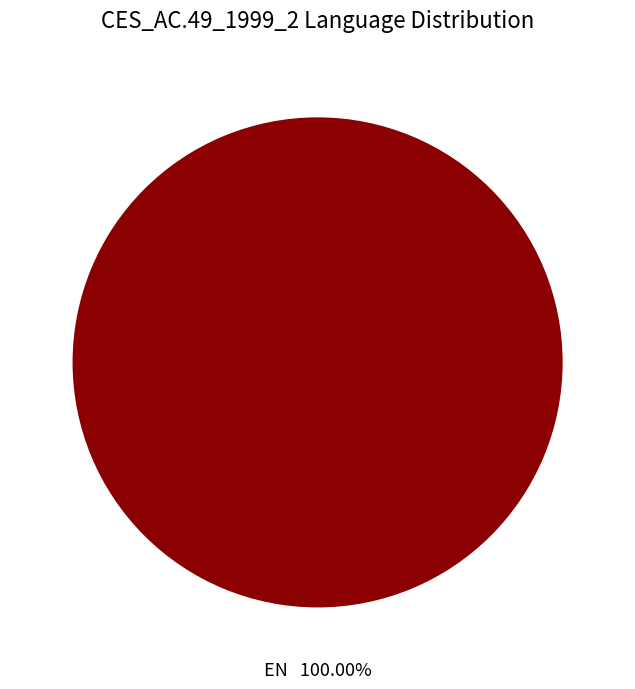

What percentage is the EN slice, to the nearest percent?

100%